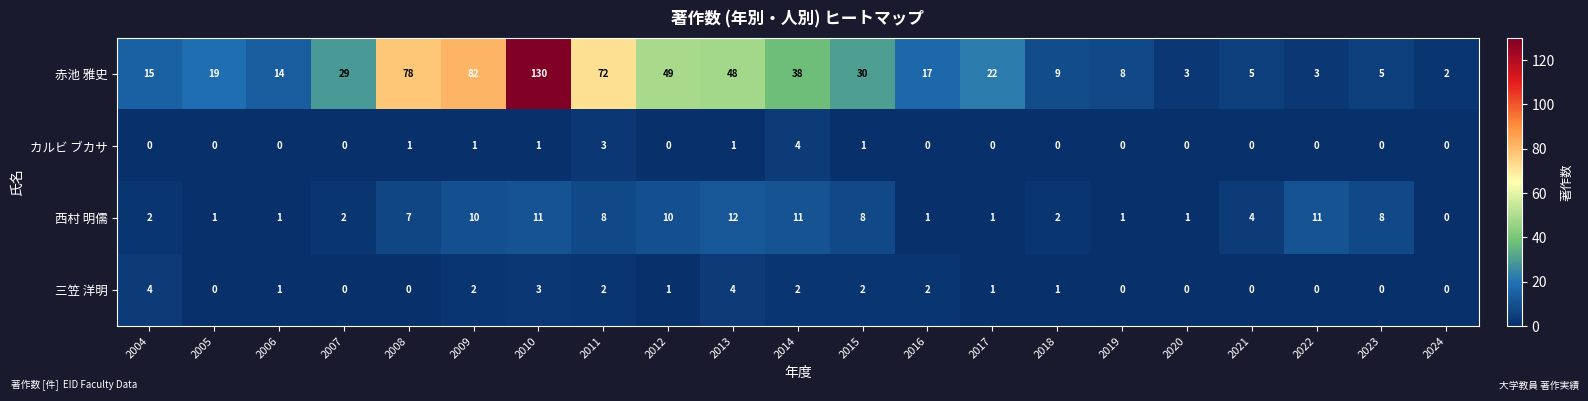

Is the value of 西村 明儒 at 2005 greater than the value of 三笠 洋明 at 2004?

No